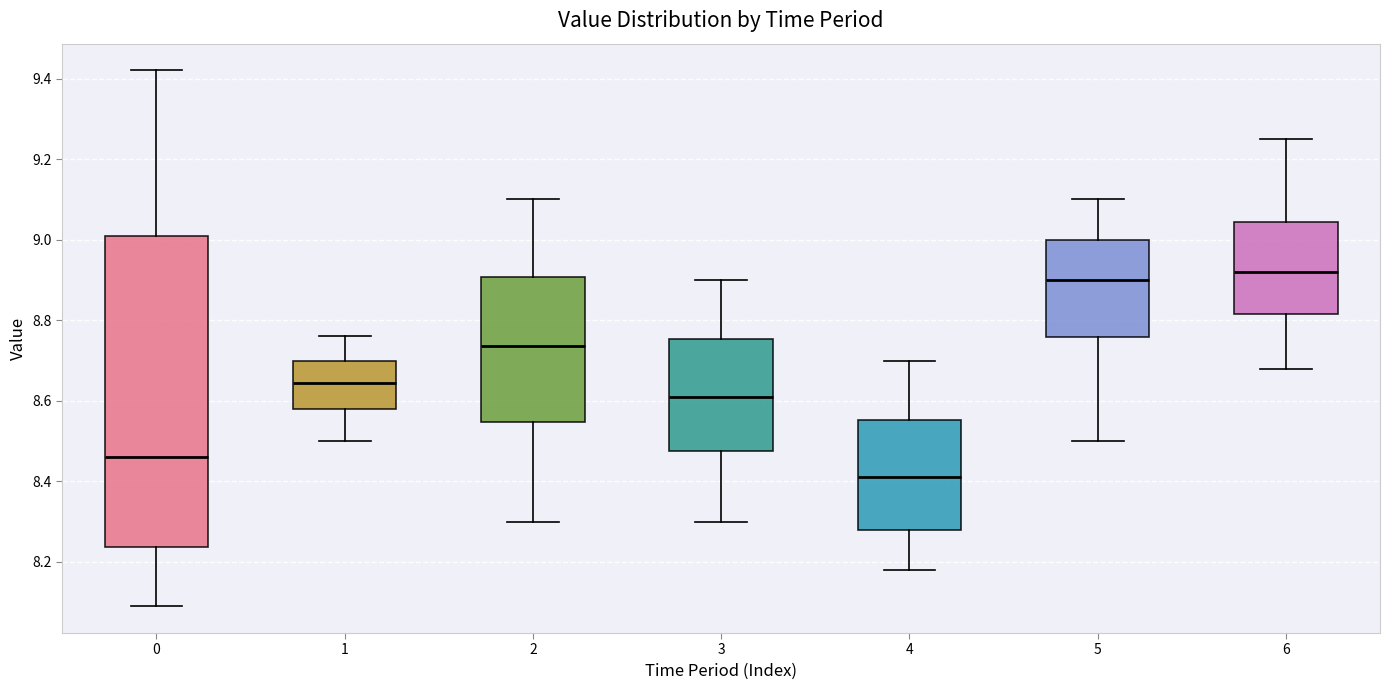

Where is the lower edge of the box at x = 1 on the y-axis? The values are not printed on the chart, so give them approximately, as read against the axis.

8.58